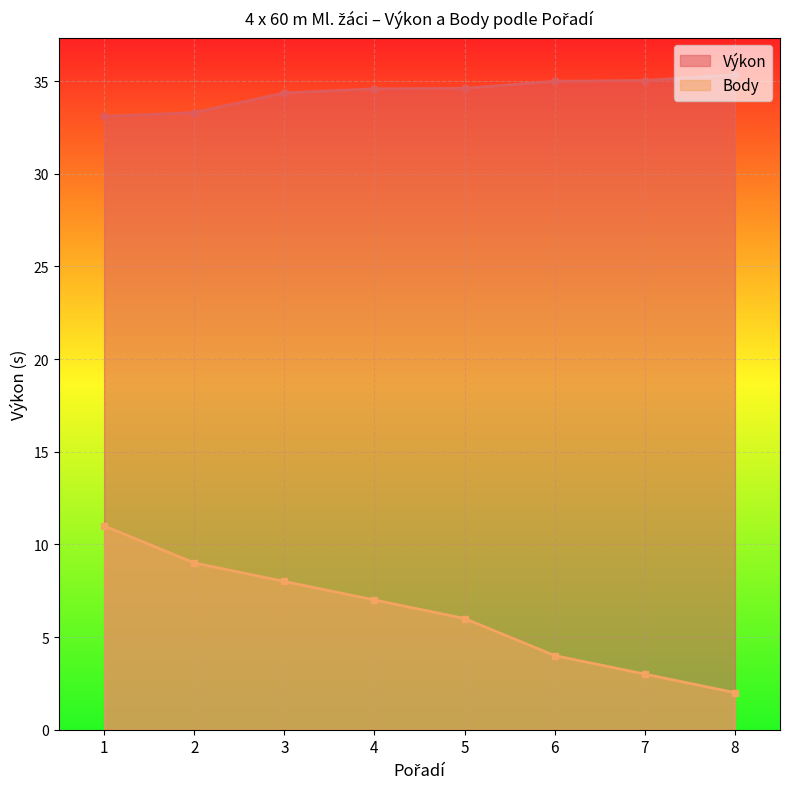

Which series has the largest total across all categories?

Výkon